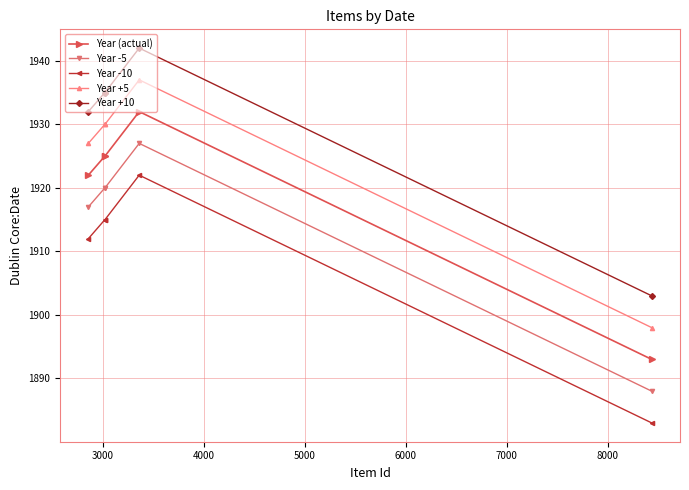

What is the maximum value for Year (actual)?

1932